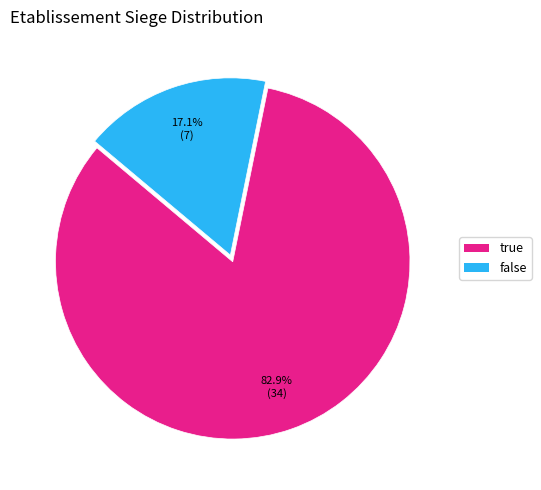

Which slice is the largest?

true